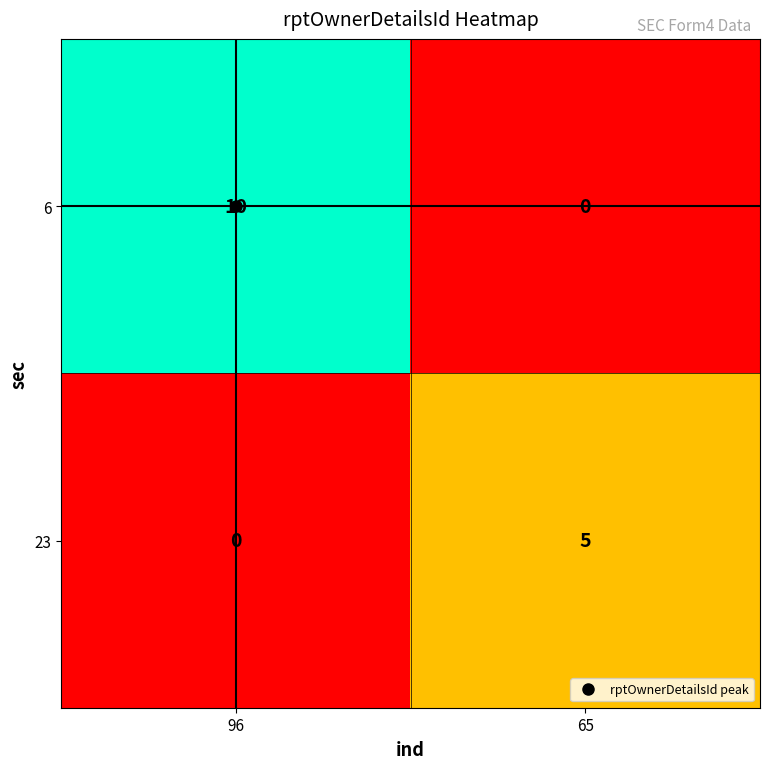

At how many categories does at least one series exceed 6?

1